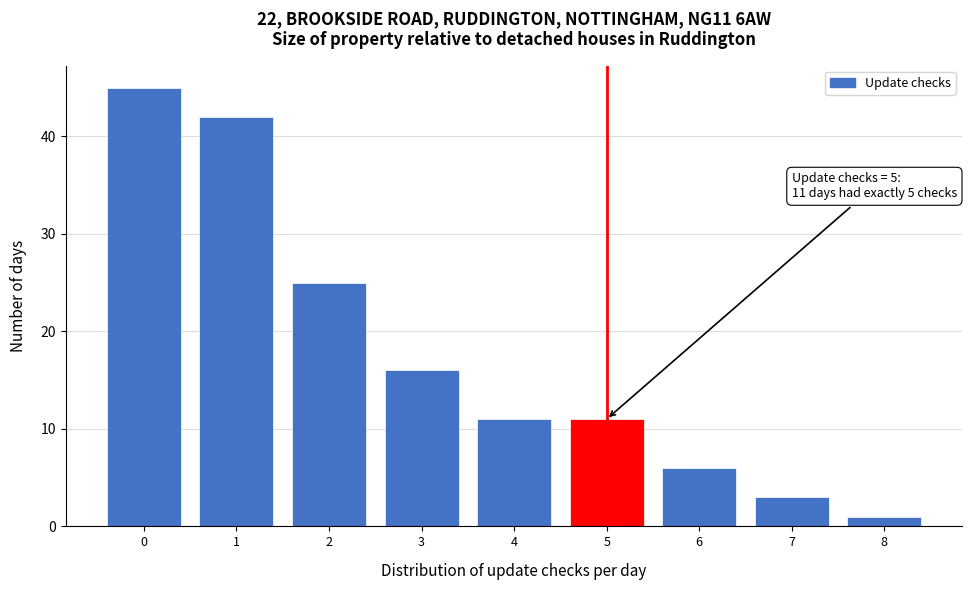

Which range on the x-axis has the tallest bar?

-0.5 to 0.5